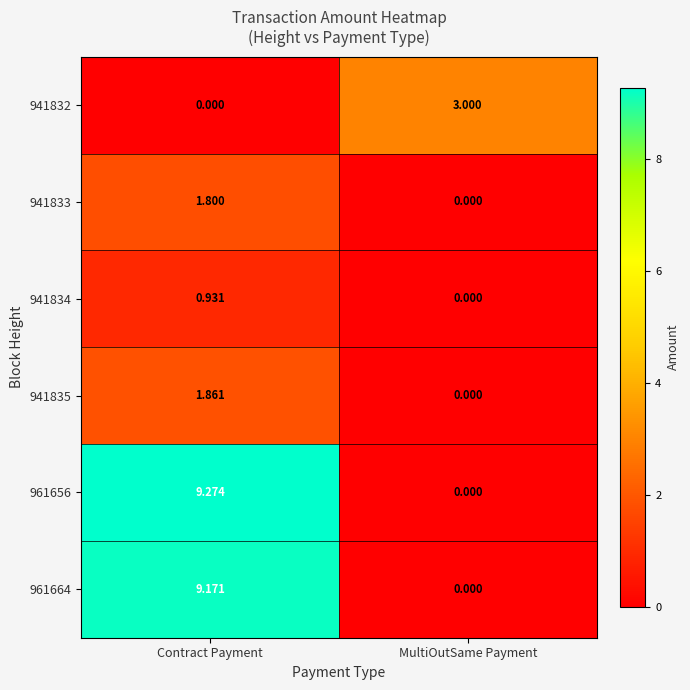

At which category does the chart reach its peak across all series?

Contract Payment